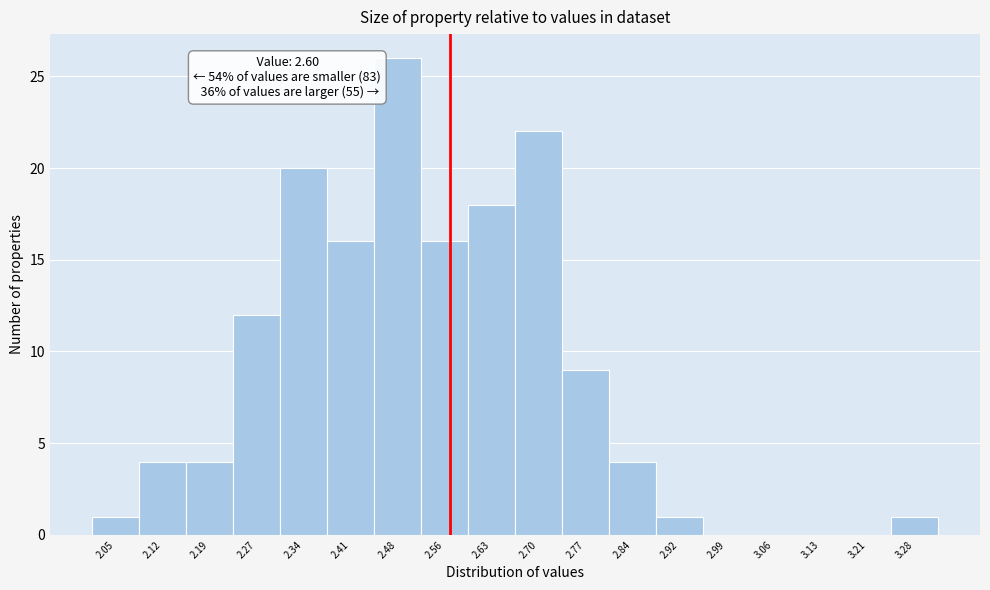

Reading left to right, transcribe all the data shown in this chart.

2.05=1	2.12=4	2.19=4	2.27=12	2.34=20	2.41=16	2.48=26	2.56=16	2.63=18	2.70=22	2.77=9	2.84=4	2.92=1	2.99=0	3.06=0	3.13=0	3.21=0	3.28=1